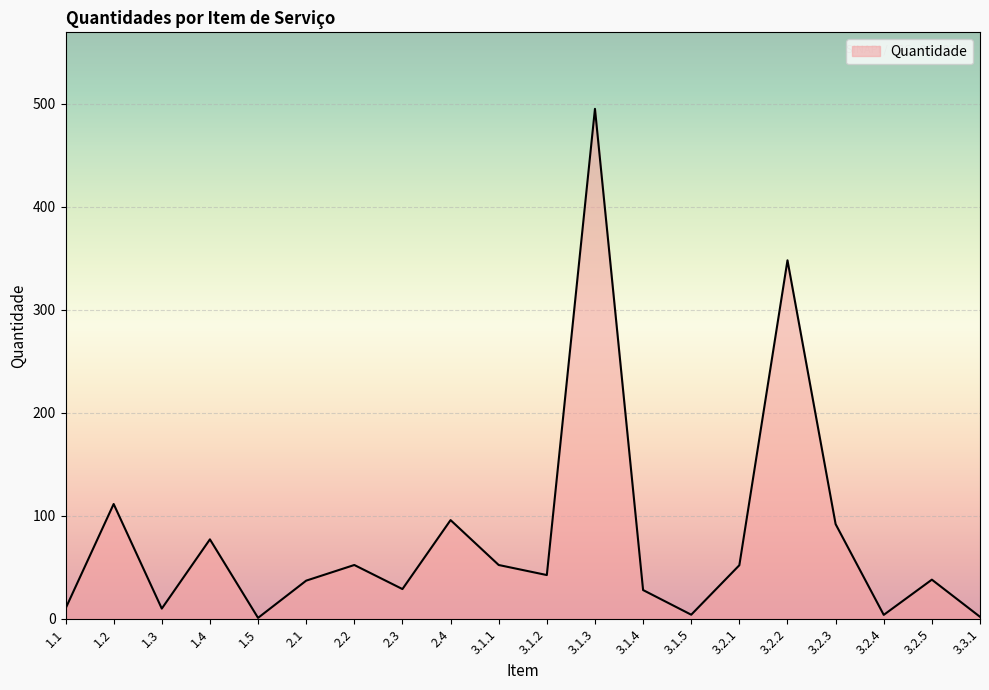

Approximately how many times larger is the value at 3.2.3 compared to 2.3?

3.2